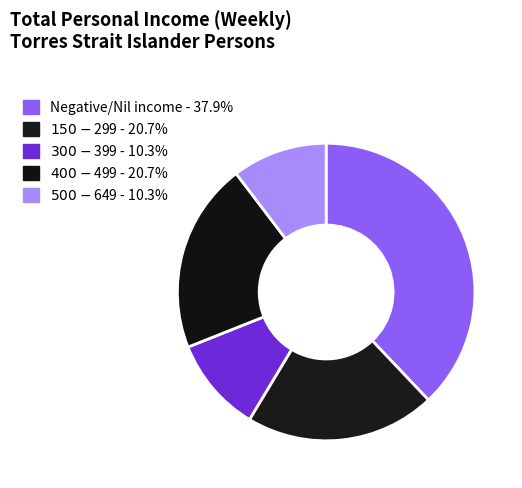

Count the number of slices in the pie.

5